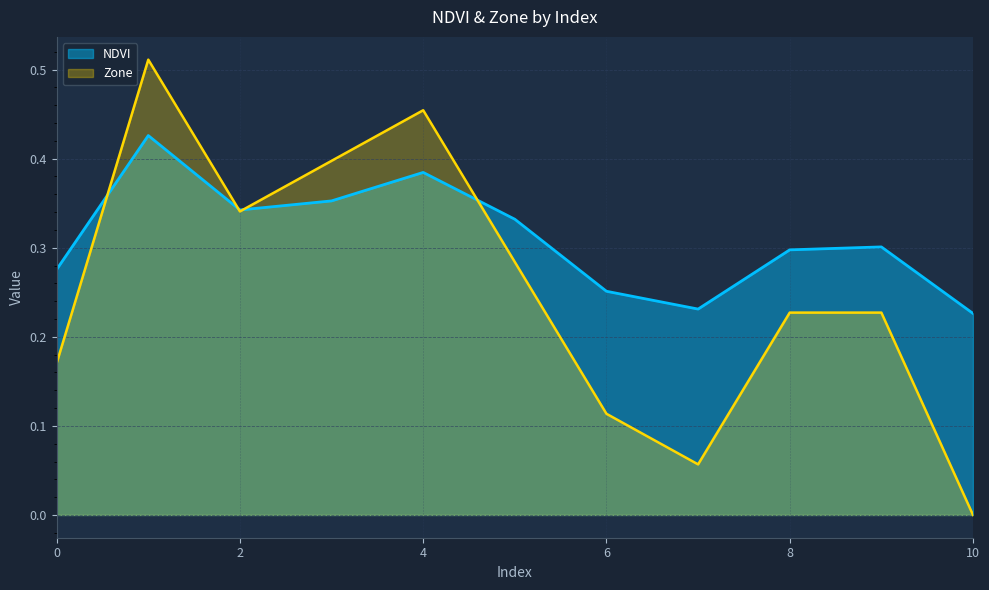

How many interior local valleys does the Zone series have?

2